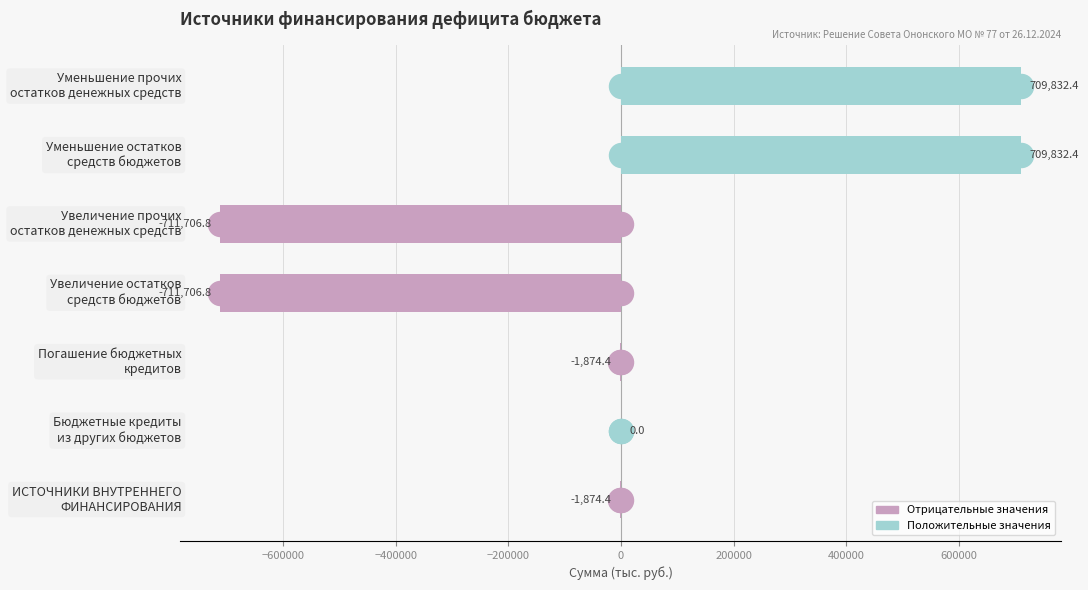

What is the change in value from −800000 to 200000?

+711706.8